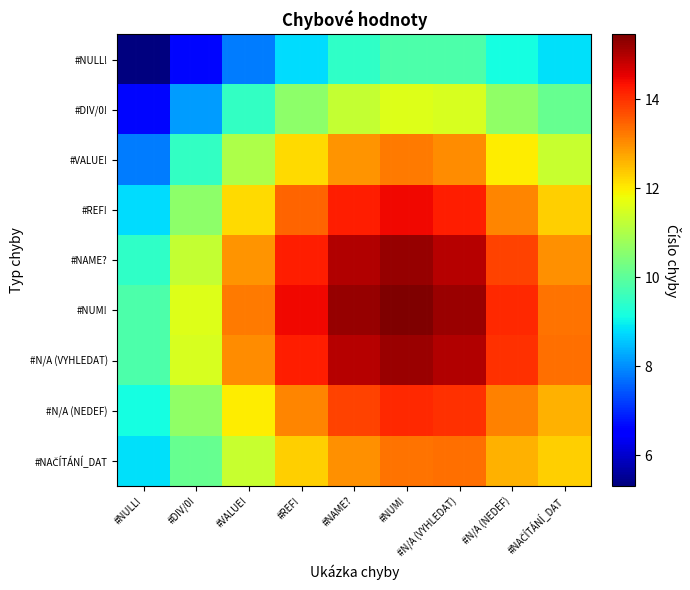

At which category is the sum across all series the highest?

#NUM!